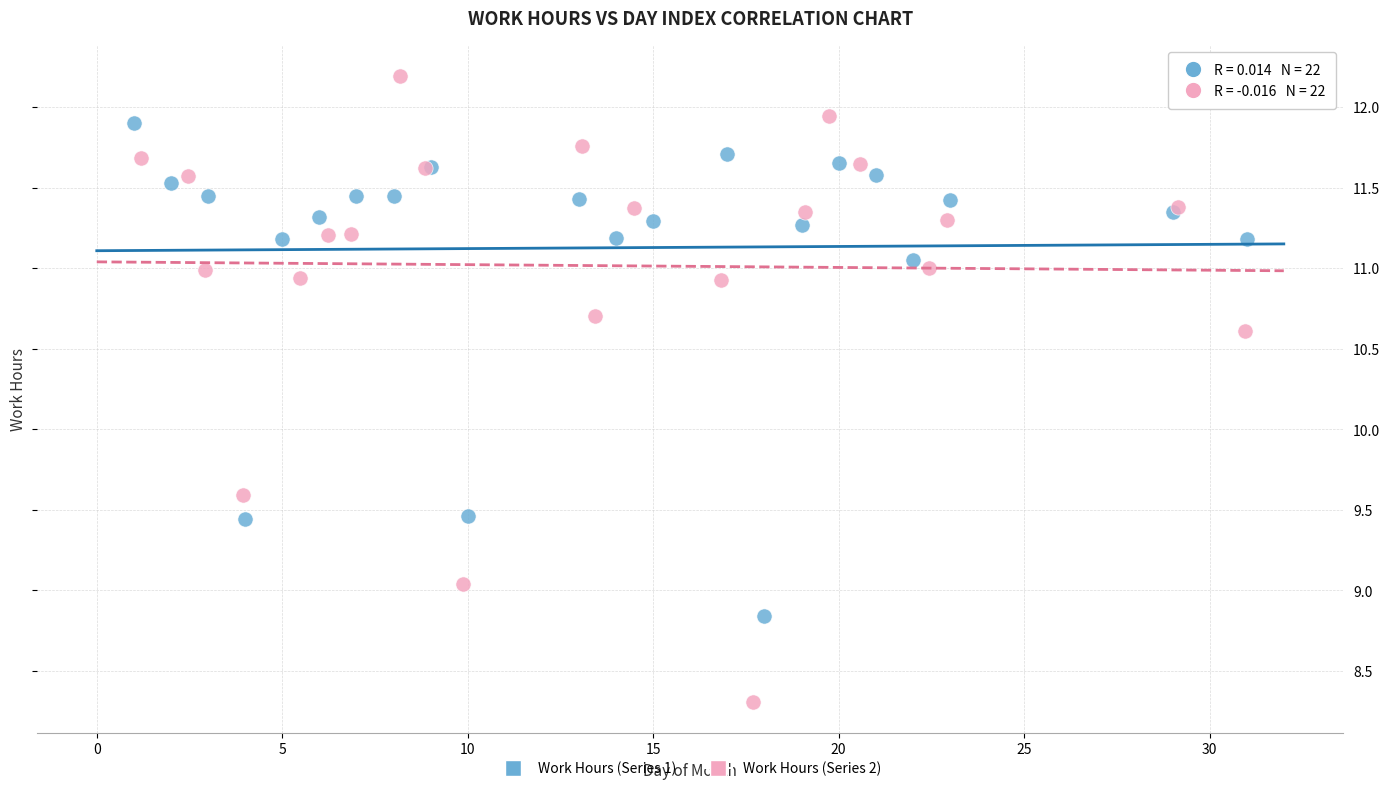

Which series reaches the maximum Y coordinate?

Work Hours (Series 2)